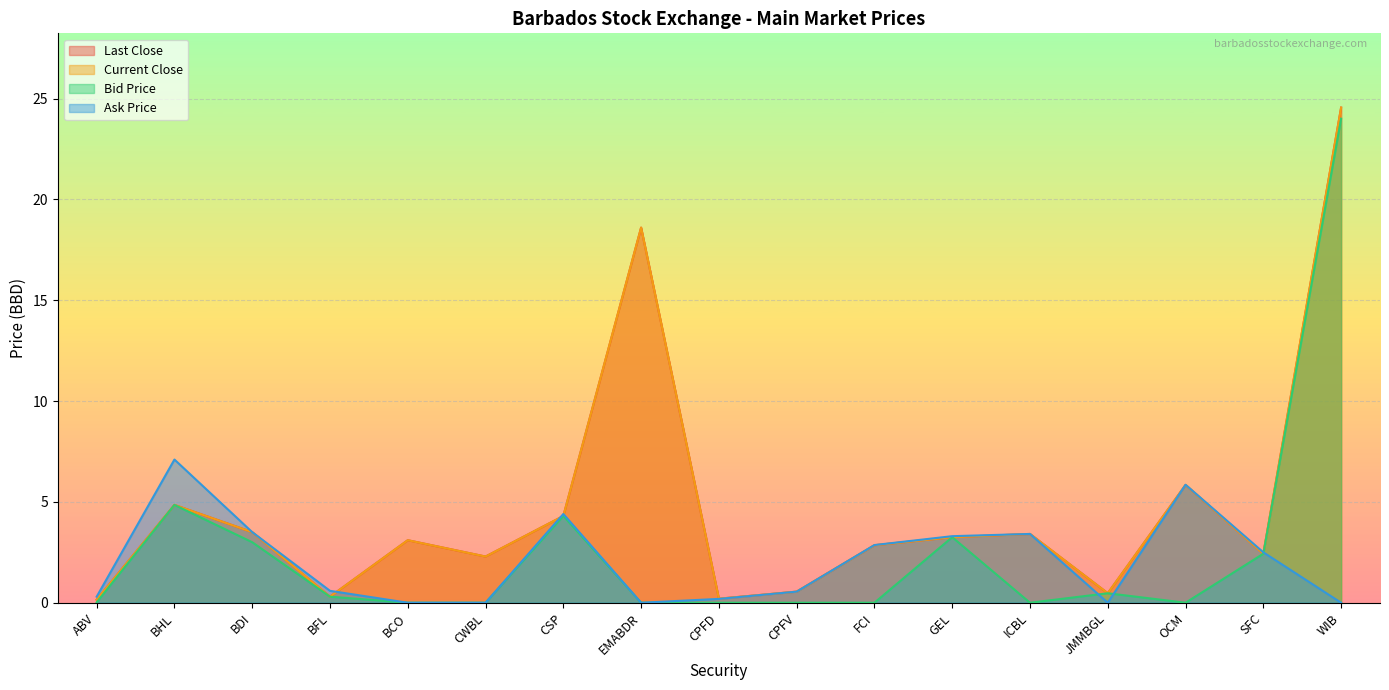

Which series has the largest total across all categories?

Last Close